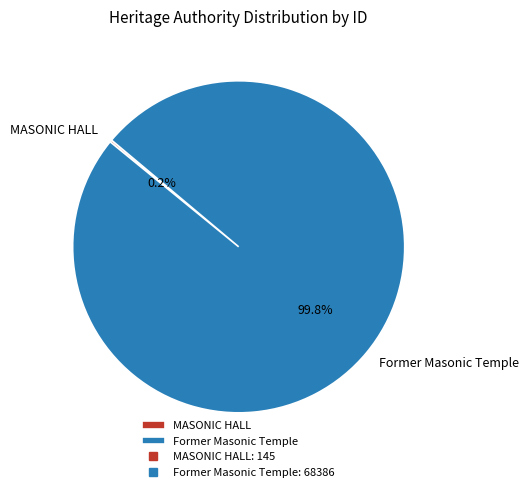

What portion of the pie excludes Former Masonic Temple?

0.2%